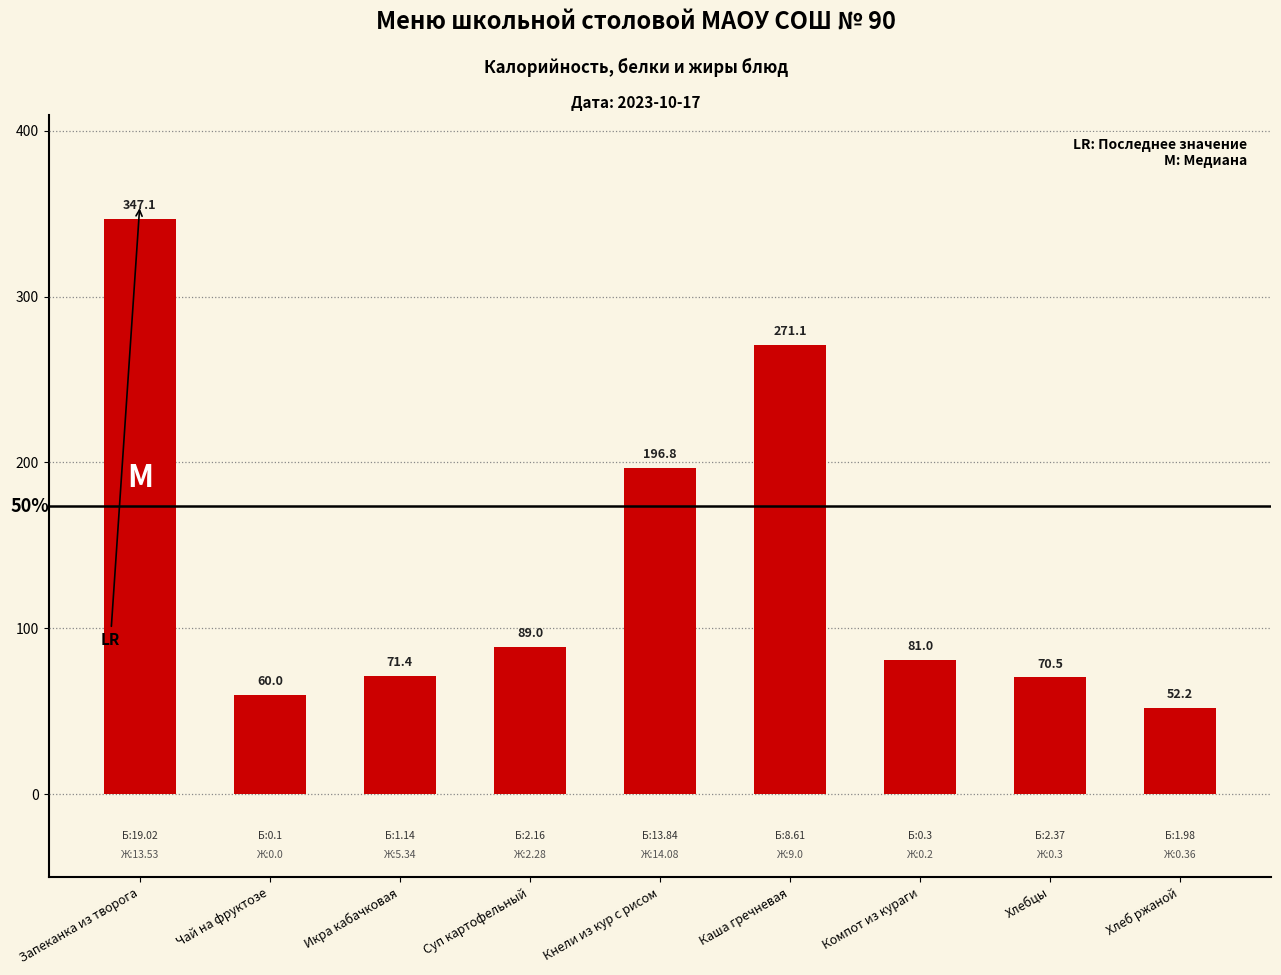

Reading left to right, extract all data points from this chart.

347.1	60.0	71.4	89.0	196.8	271.1	81.0	70.5	52.2